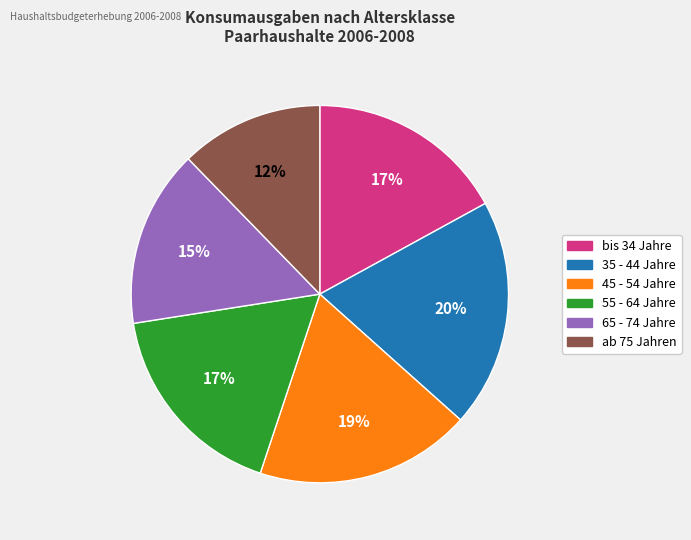

To the nearest percent, what is the average slice percentage?

17%